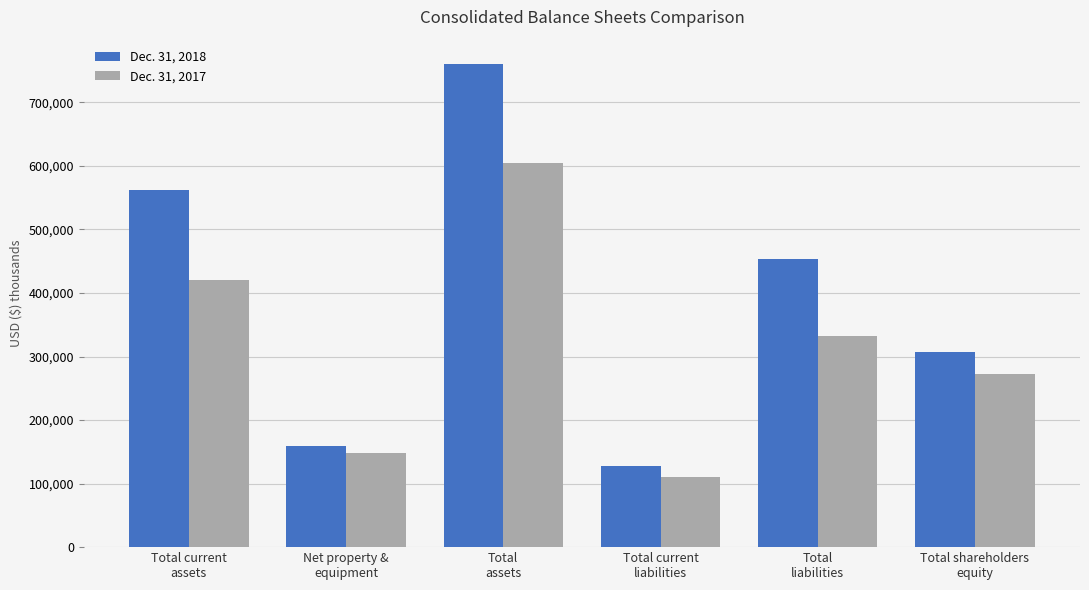

At which label does Dec. 31, 2017 first exceed 331575?

Total current
assets